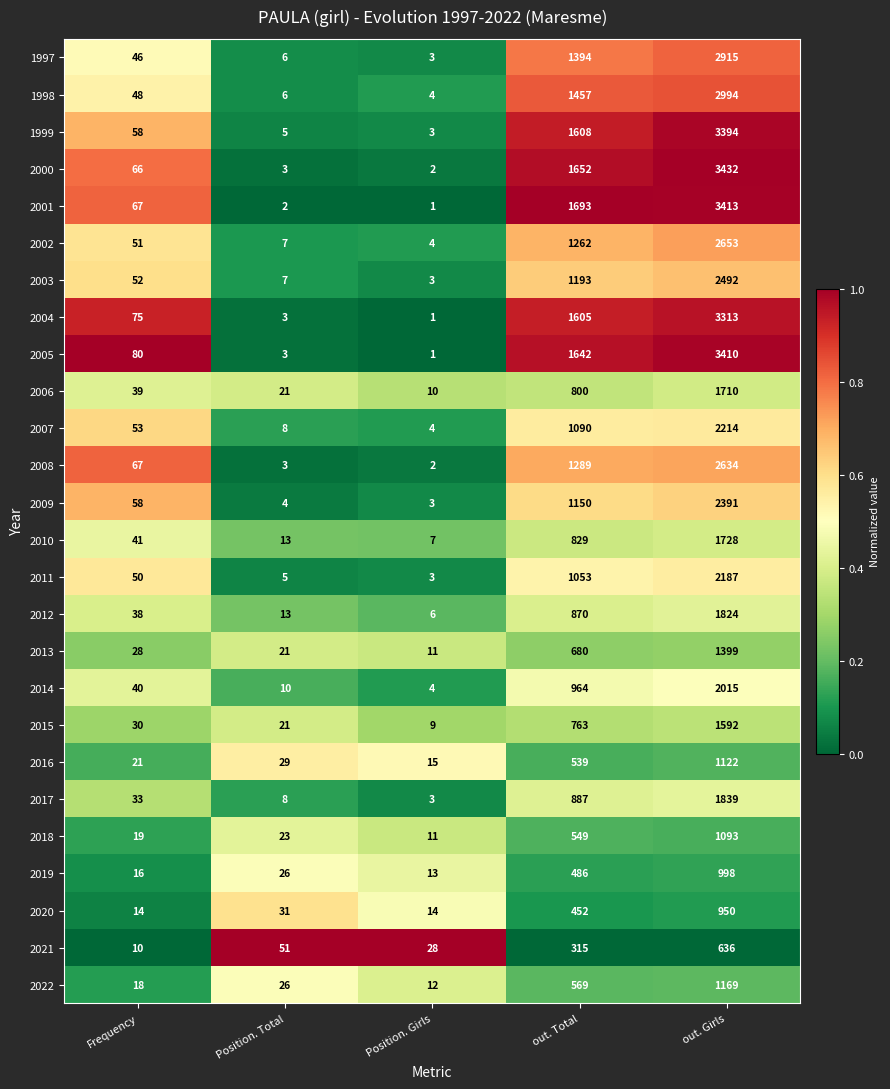

What is the total value across all series at Frequency?

1118